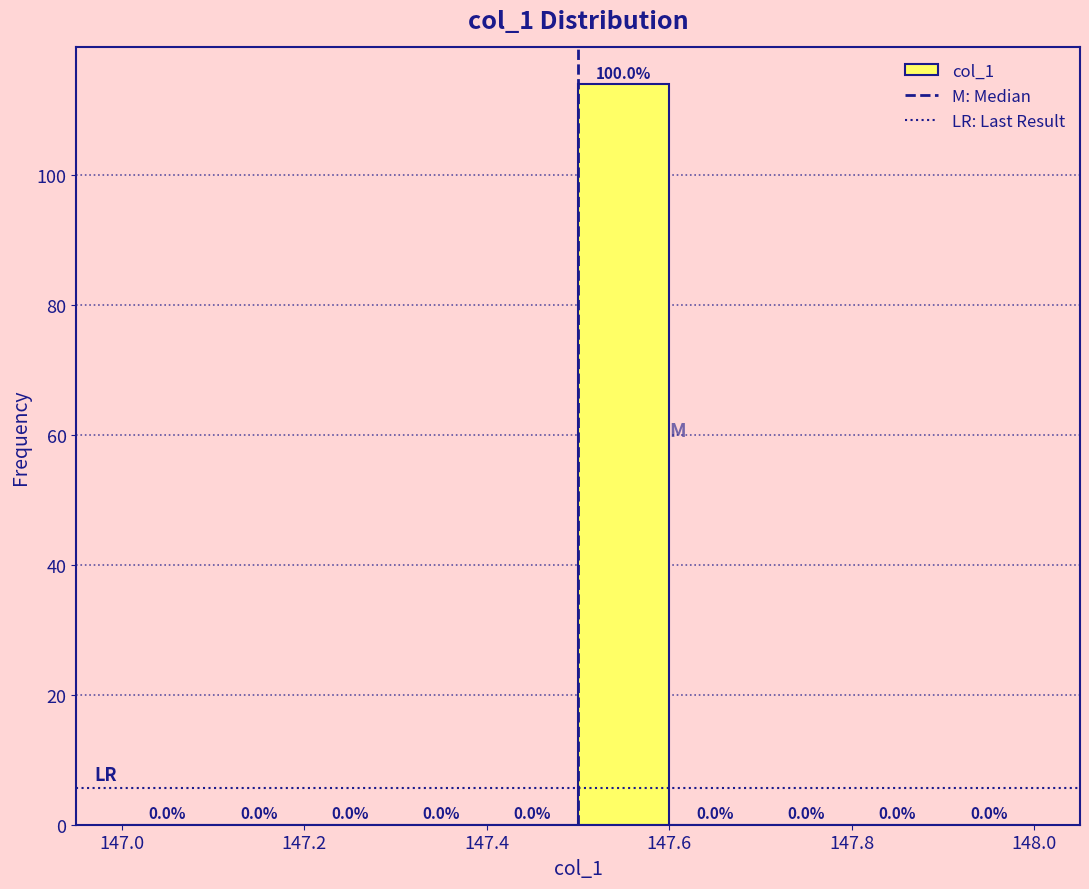

Which range on the x-axis has the tallest bar?

147.5 to 147.6